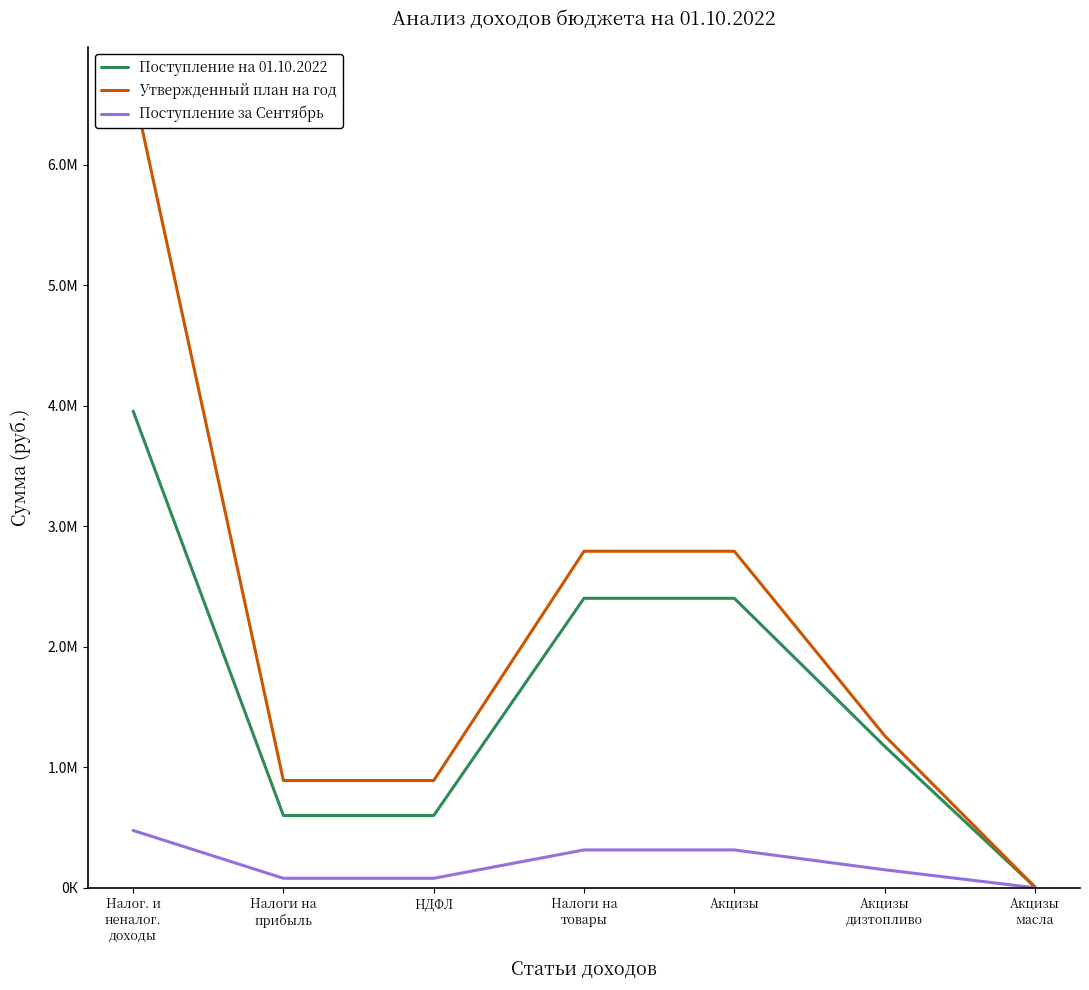

What is the difference between the maximum and minimum values in the Поступление на 01.10.2022 series?

3948795.0